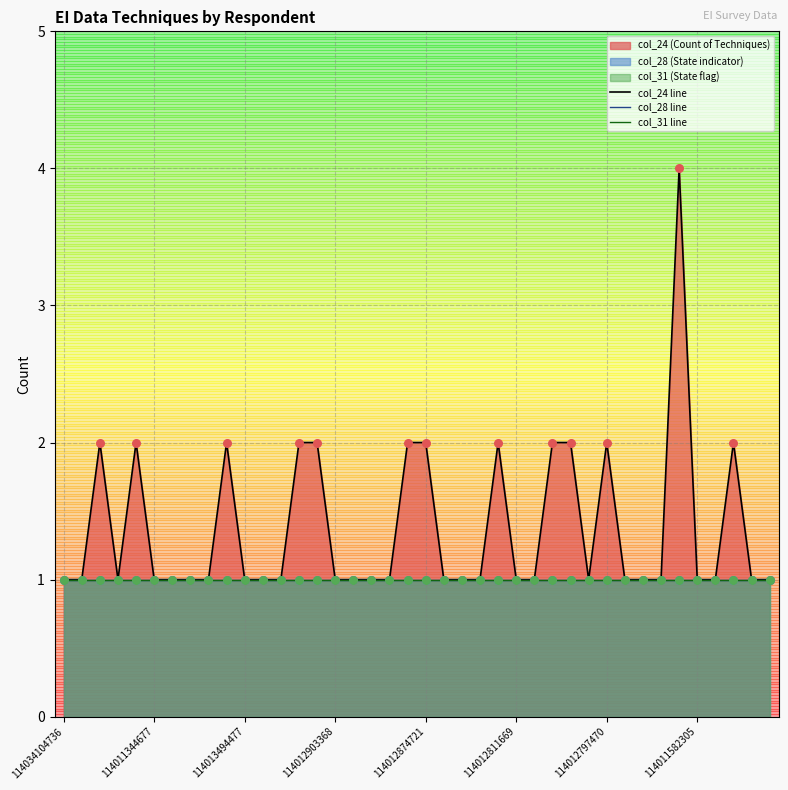

Is the value of col_28 line at 8 greater than the value of col_24 line at 29?

No